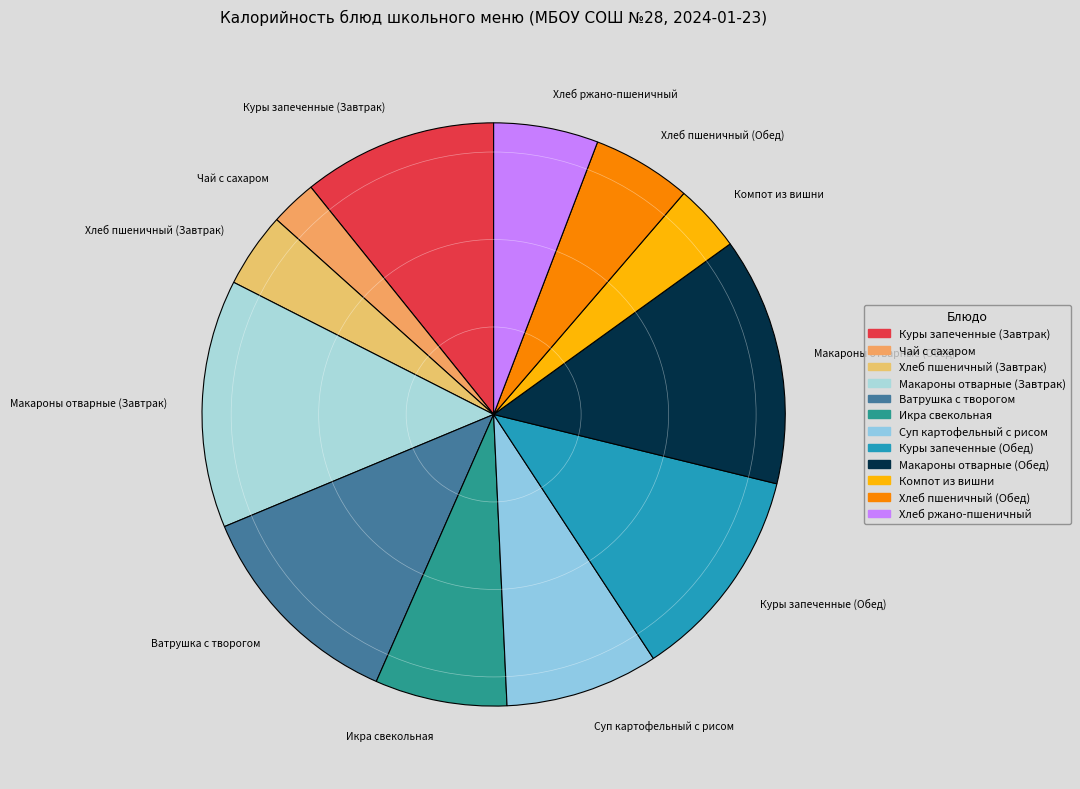

Do Куры запеченные (Завтрак) and Куры запеченные (Обед) together represent more than half of the pie?

No